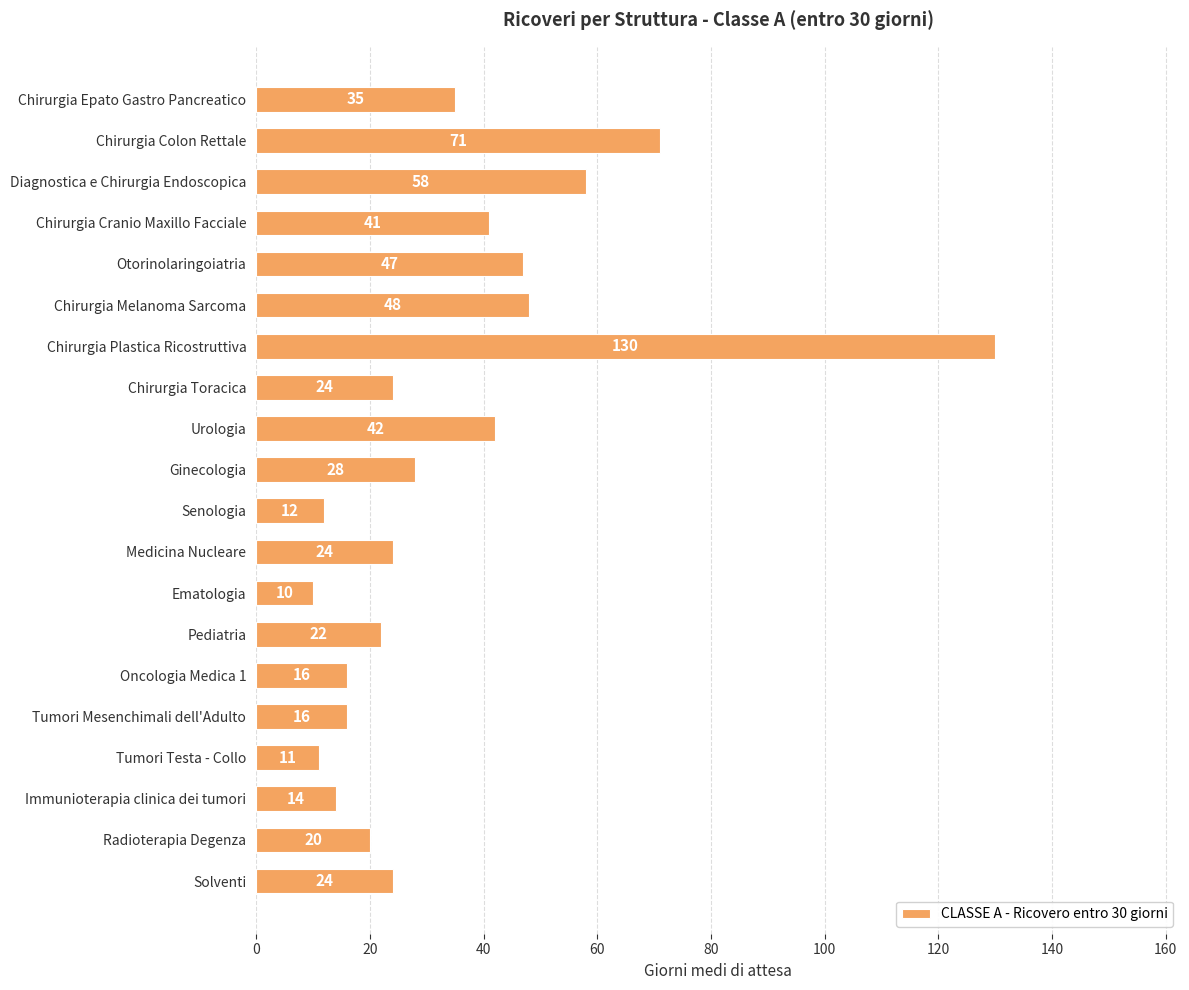

Where is the data nearest to the value 70?

Chirurgia Colon Rettale